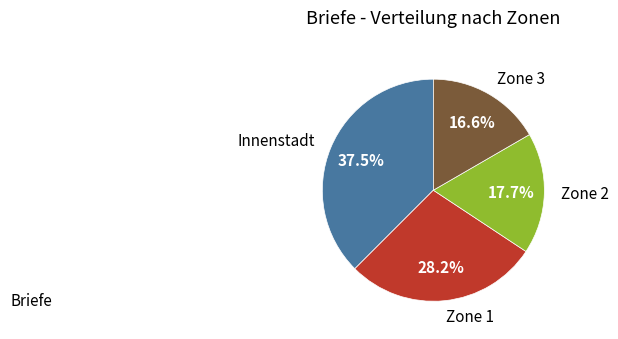

To the nearest percent, what is the combined percentage of Zone 2 and Innenstadt?

55%